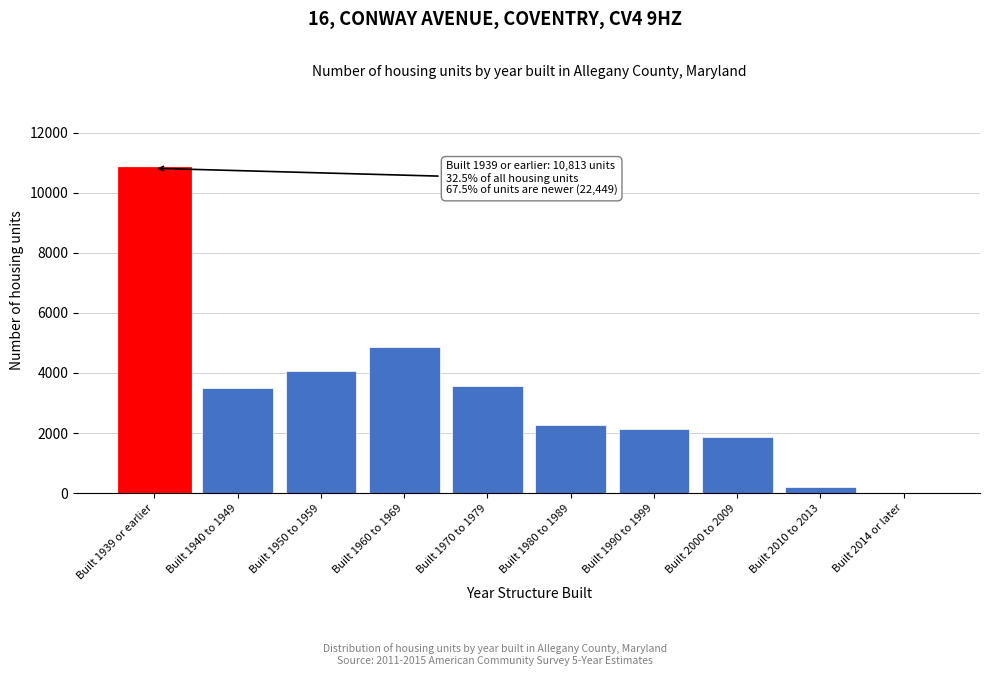

Reading left to right, extract all data points from this chart.

Built 1939 or earlier=10813	Built 1940 to 1949=3490	Built 1950 to 1959=4054	Built 1960 to 1969=4851	Built 1970 to 1979=3567	Built 1980 to 1989=2271	Built 1990 to 1999=2138	Built 2000 to 2009=1857	Built 2010 to 2013=221	Built 2014 or later=0